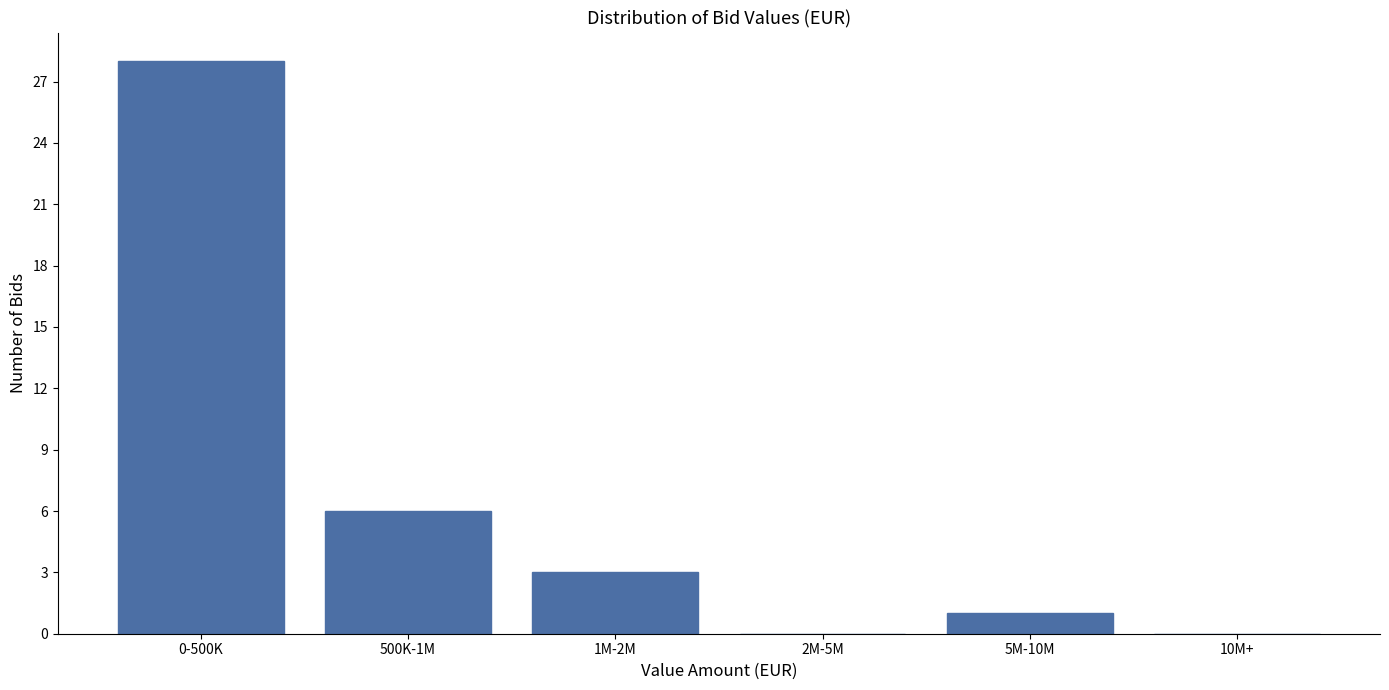

Reading right to left, list all the values displayed in this chart.

10M+=0	5M-10M=1	2M-5M=0	1M-2M=3	500K-1M=6	0-500K=28